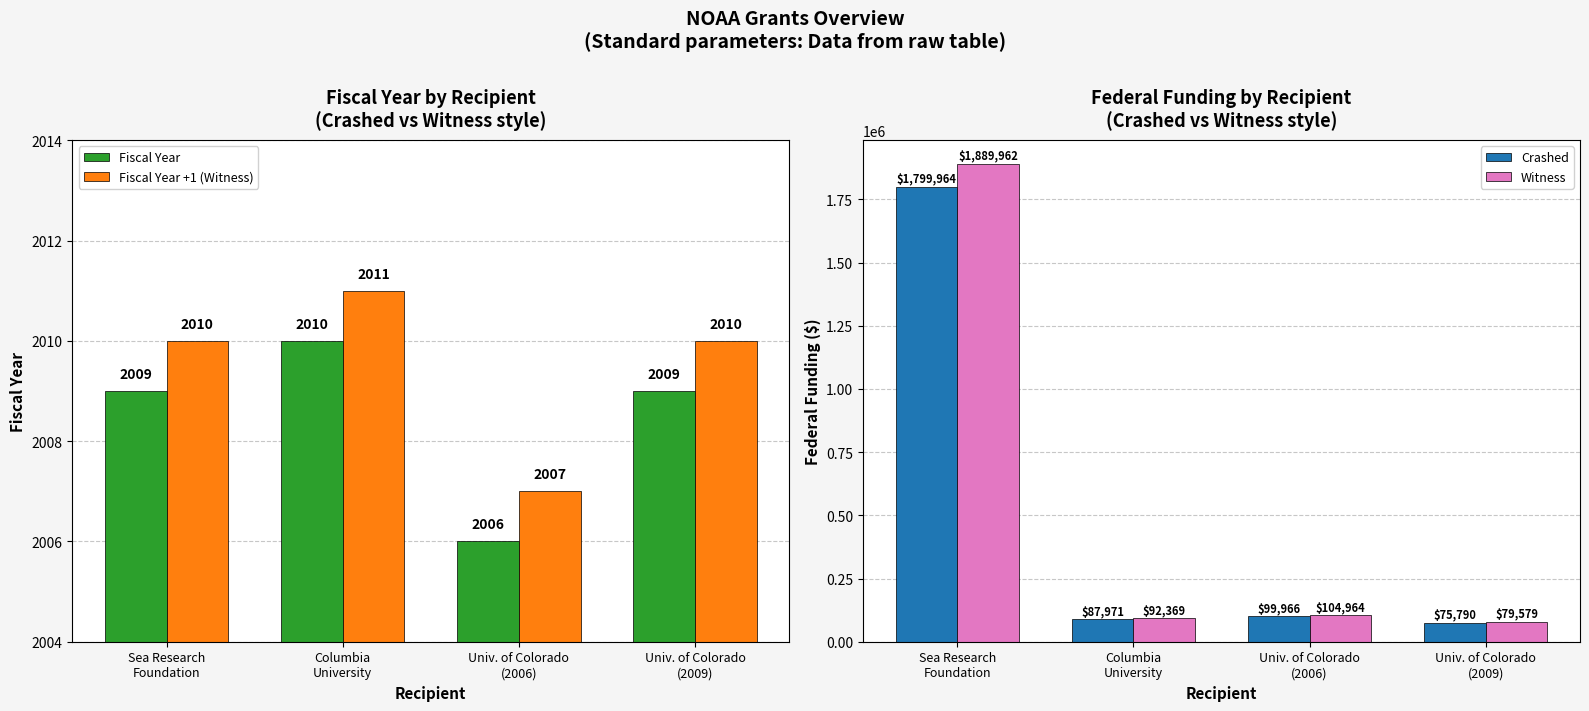

What is the maximum value for Witness?

1889962